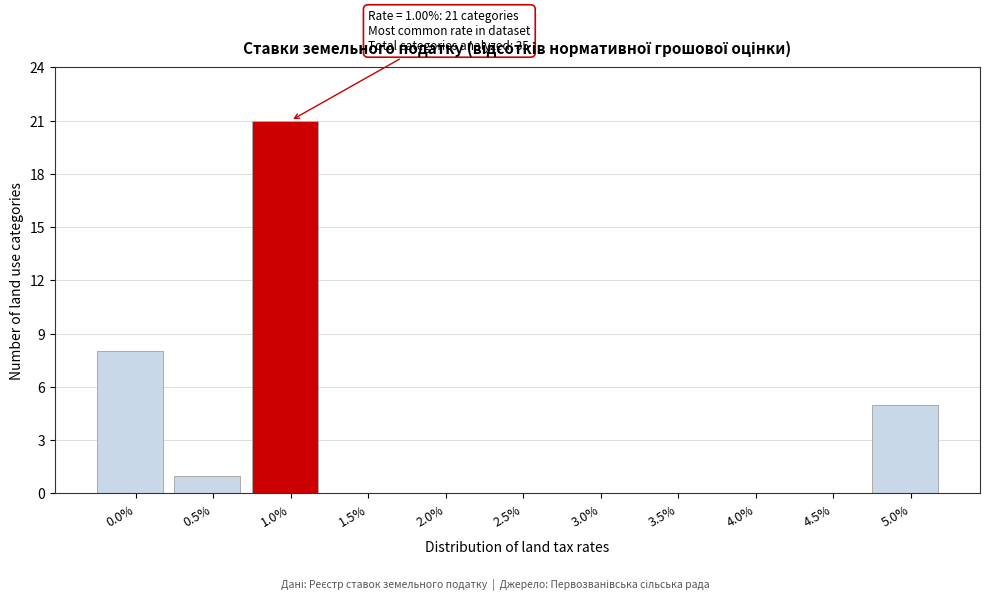

Reading left to right, what are all the values shown in this chart?

0.0%=8	0.5%=1	1.0%=21	1.5%=0	2.0%=0	2.5%=0	3.0%=0	3.5%=0	4.0%=0	4.5%=0	5.0%=5